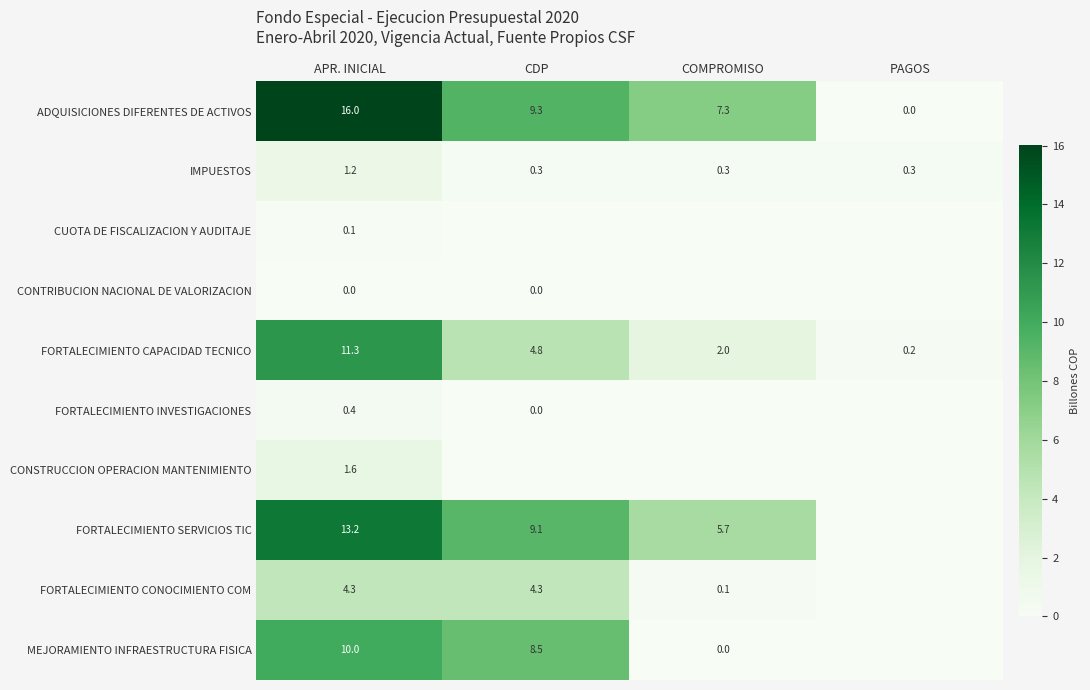

Is it true that FORTALECIMIENTO SERVICIOS TIC equals 2.5 at CDP?

False